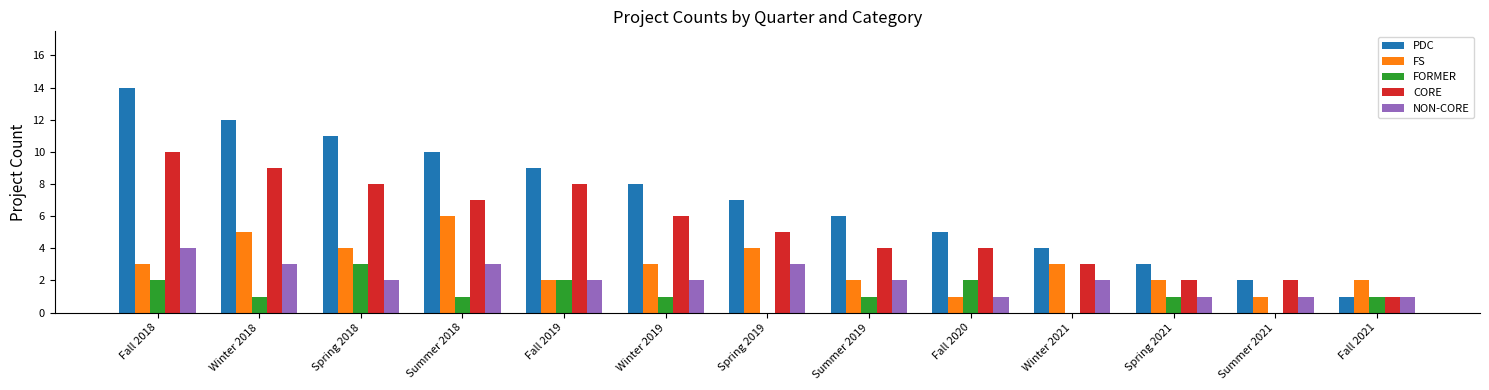

What are all the series names shown in the legend?

PDC, FS, FORMER, CORE, NON-CORE